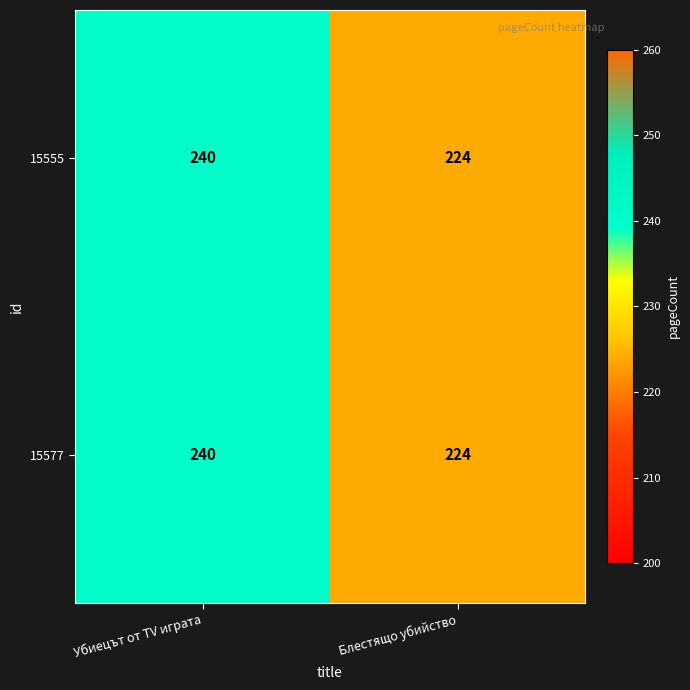

What is the maximum value shown in the chart?

240